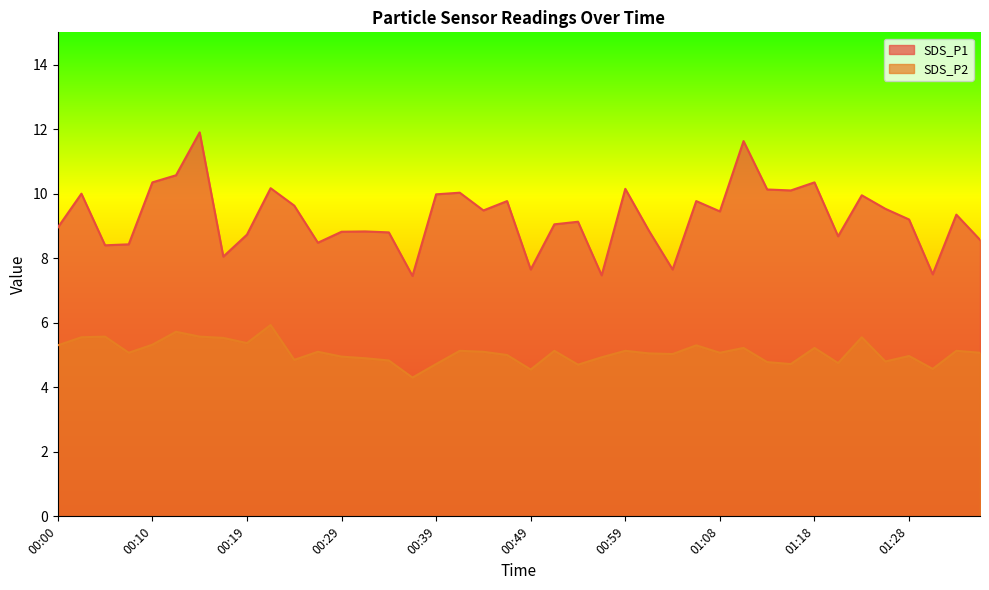

The value of SDS_P1 at 01:13 is 13.8. True or false?

False